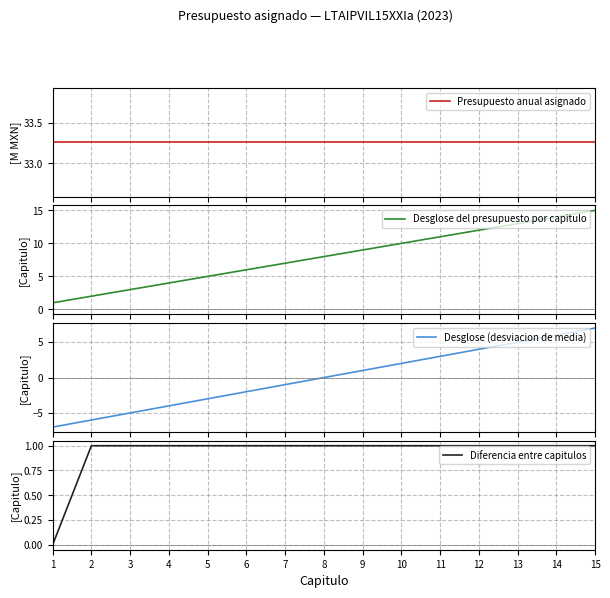

Is it true that Desglose del presupuesto por capitulo equals 2.4 at 4?

False